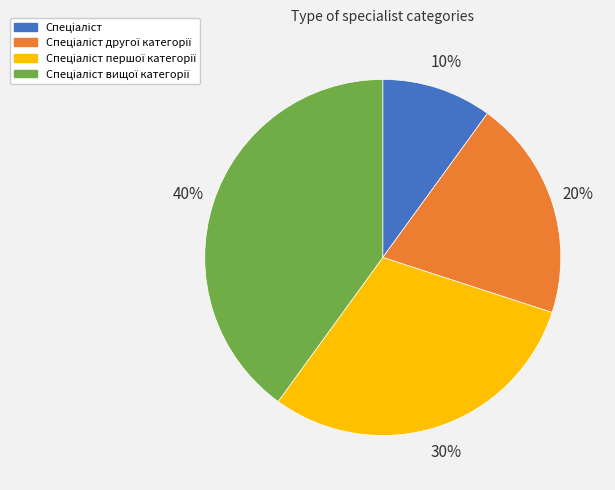

To the nearest percent, what is the average slice percentage?

25%